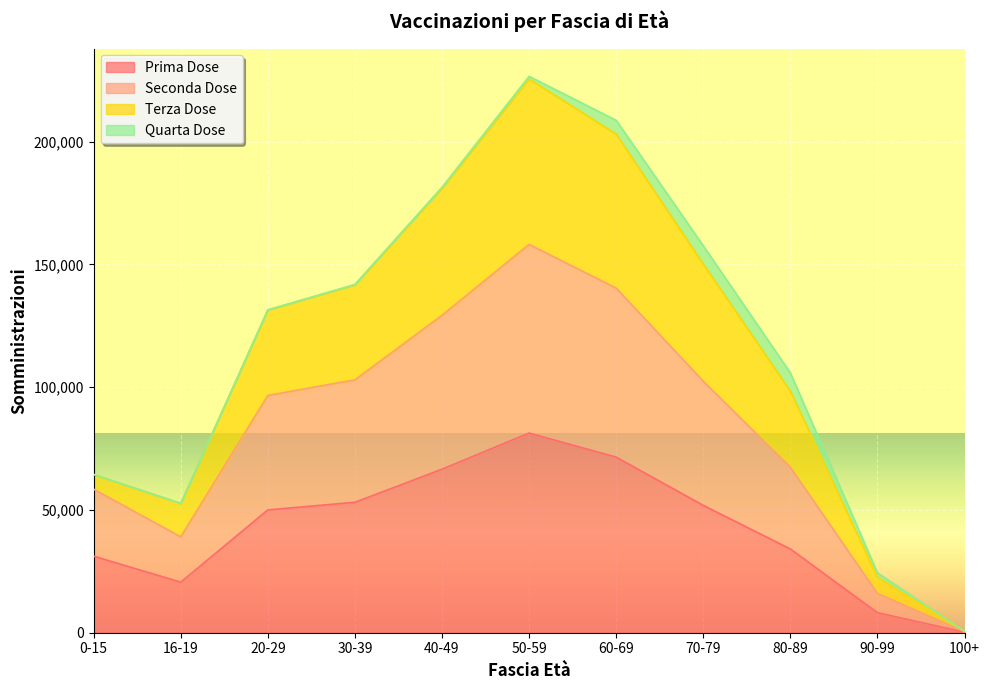

True or false: Terza Dose and Seconda Dose cross at least once.

False